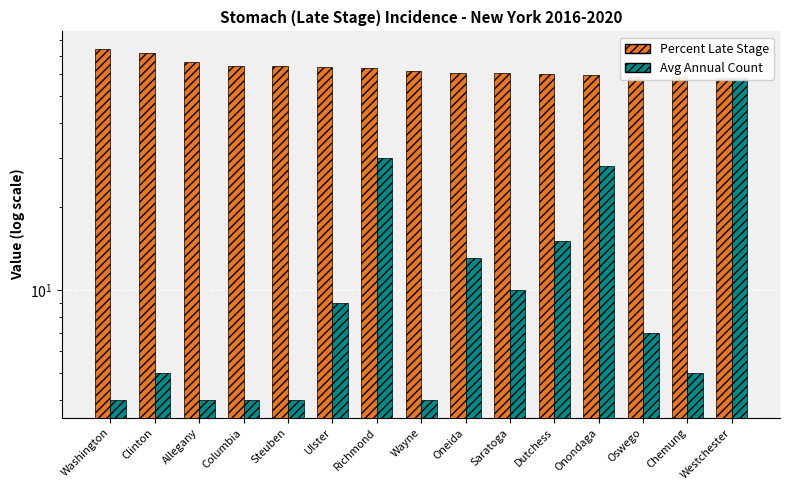

How many data points does each series have?

15